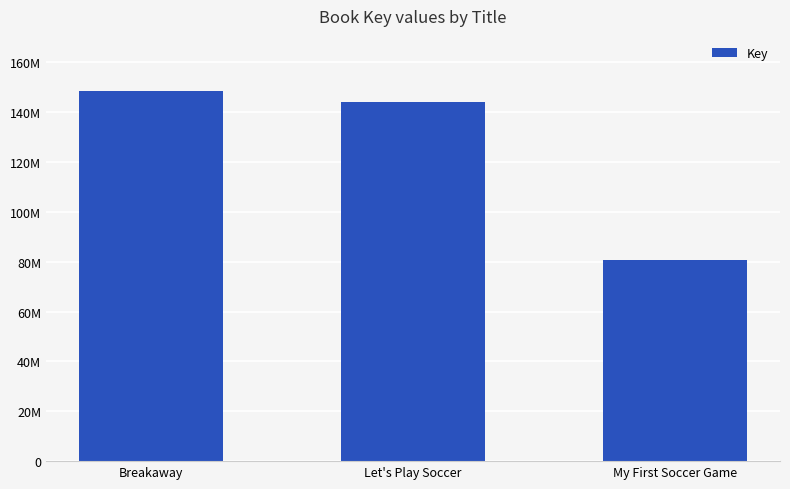

What is the label of the 3rd bar from the left?

My First Soccer Game